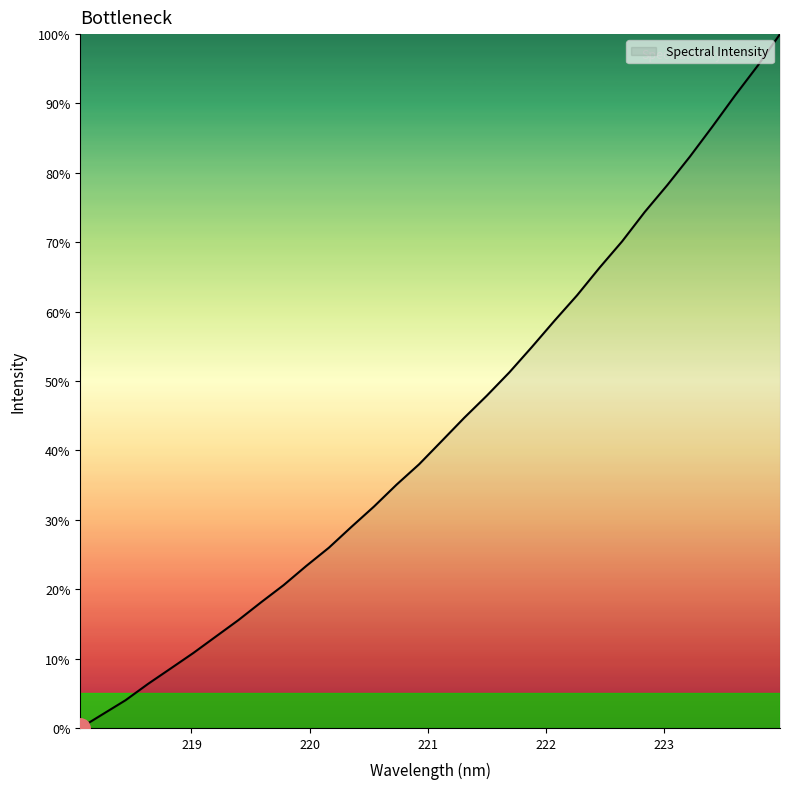

What is the maximum value shown in the chart?

100.0